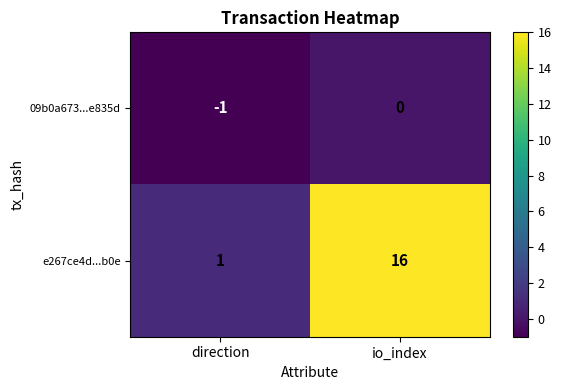

At which label is e267ce4d...b0e closest to 8?

direction